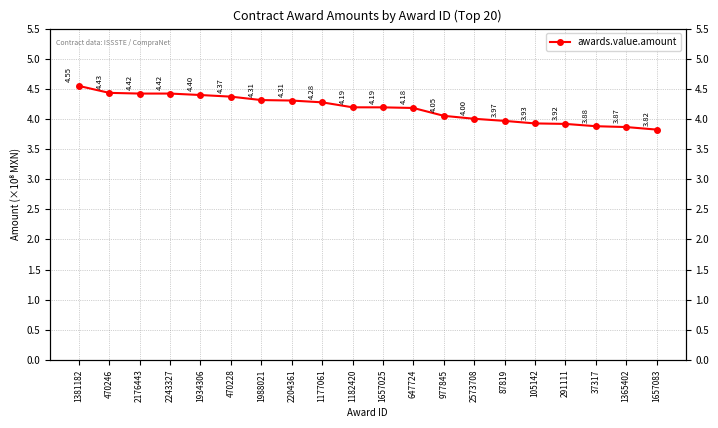

What is the average value?

4.2